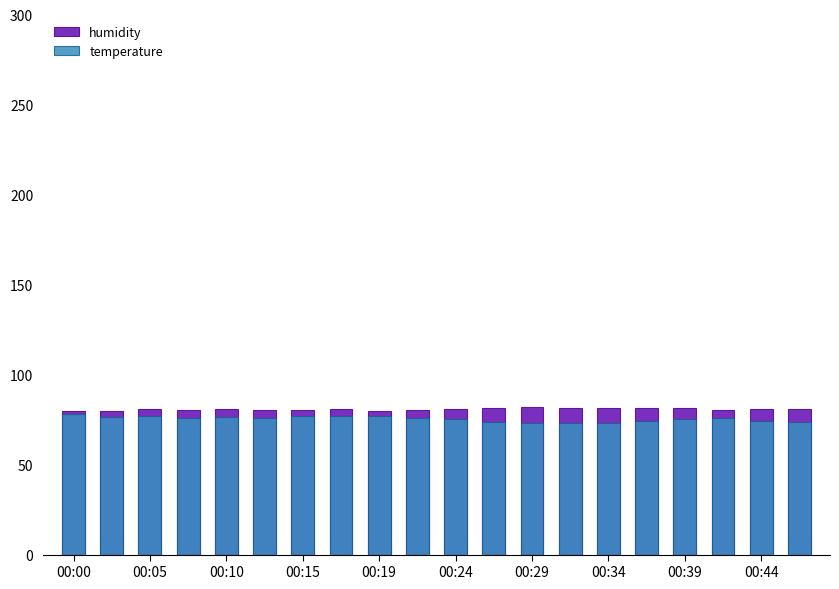

The humidity series shows 81.2 at 00:39. True or false?

True